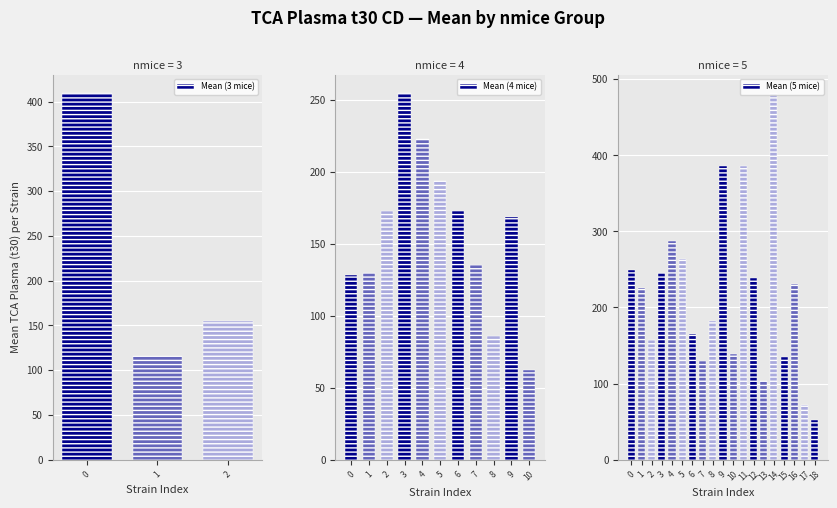

What is the maximum value for Mean (3 mice)?

409.6